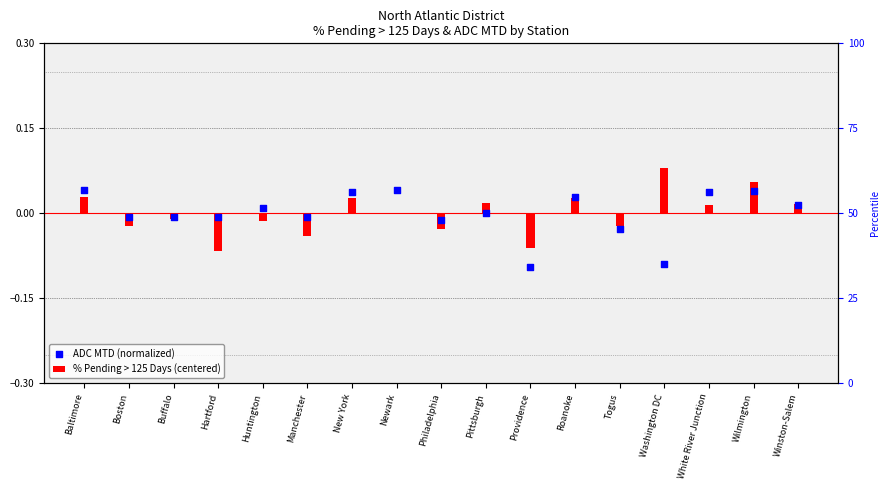

Which series has the largest total across all categories?

ADC MTD (normalized)